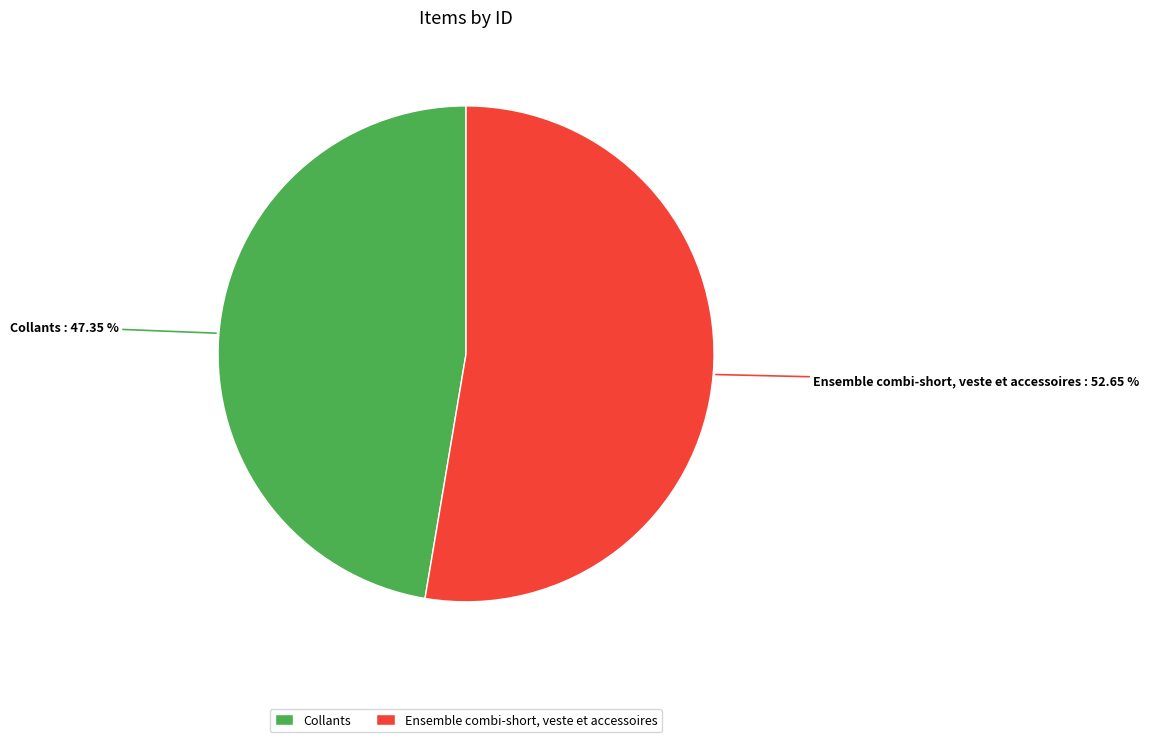

Is the sum of Ensemble combi-short, veste et accessoires and Collants greater than half?

Yes